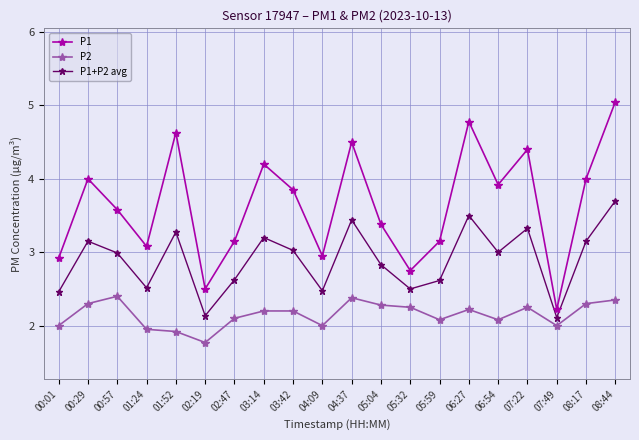

Which category has the highest value in the P1 series?

08:44